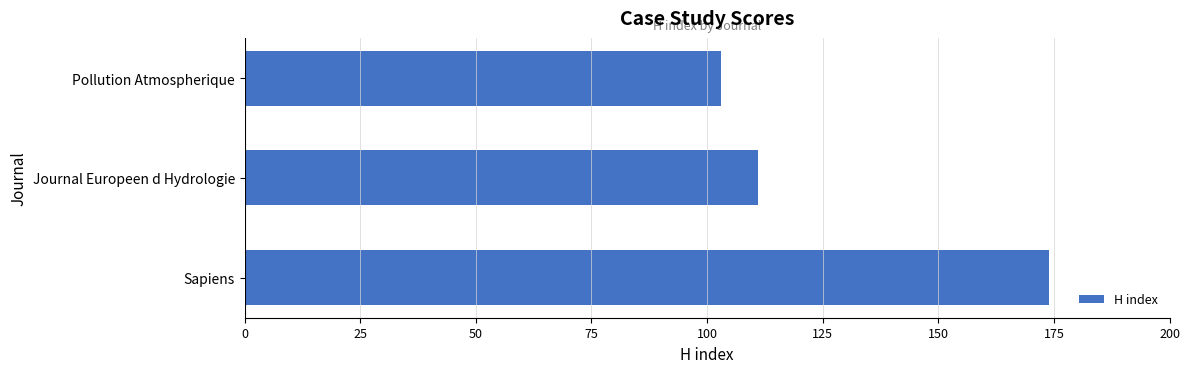

What is the average value?

129